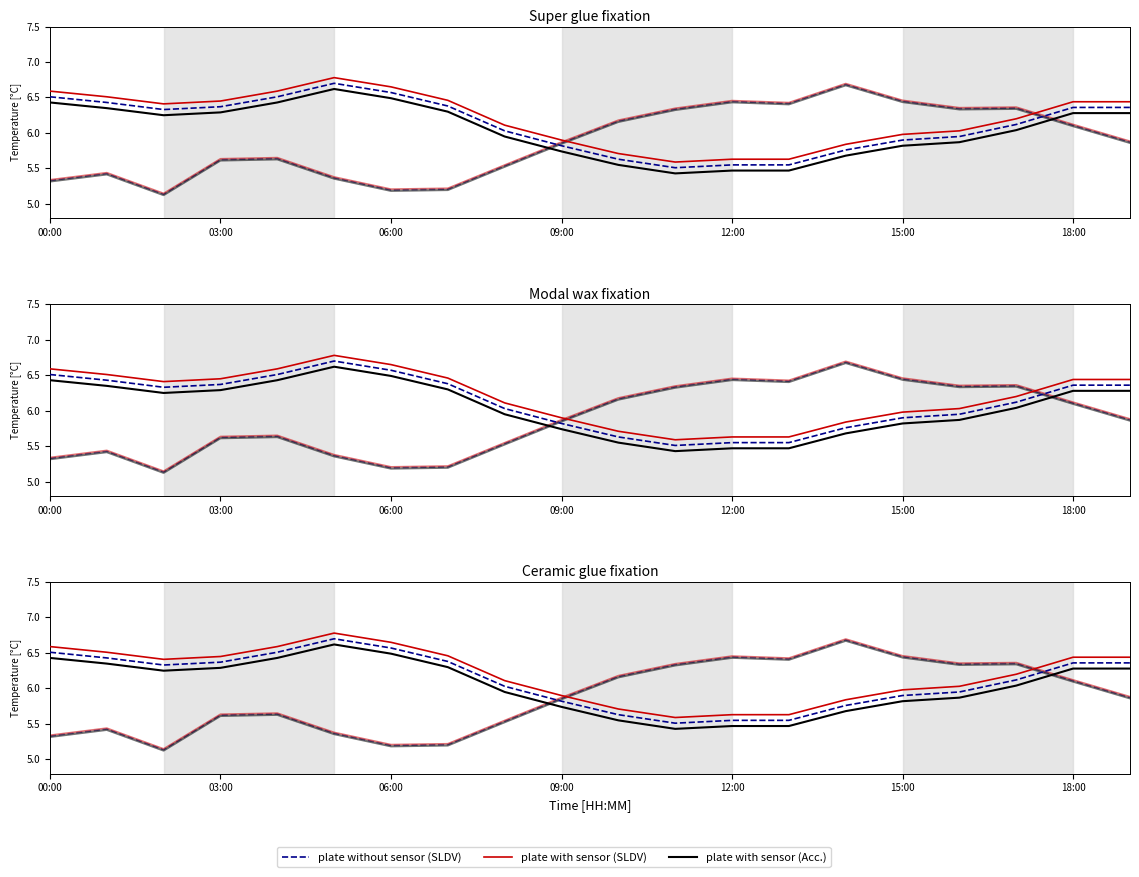

True or false: plate without sensor (SLDV) and plate with sensor (SLDV) cross at least once.

False